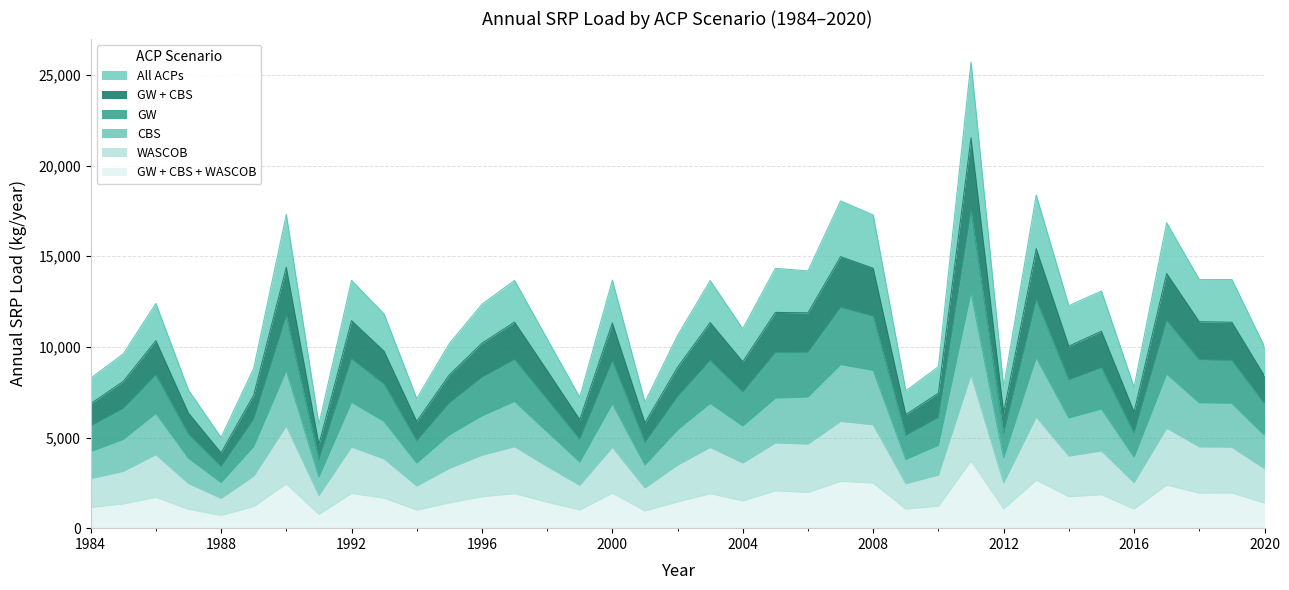

What is the total value across all series at 2015?

45480.0